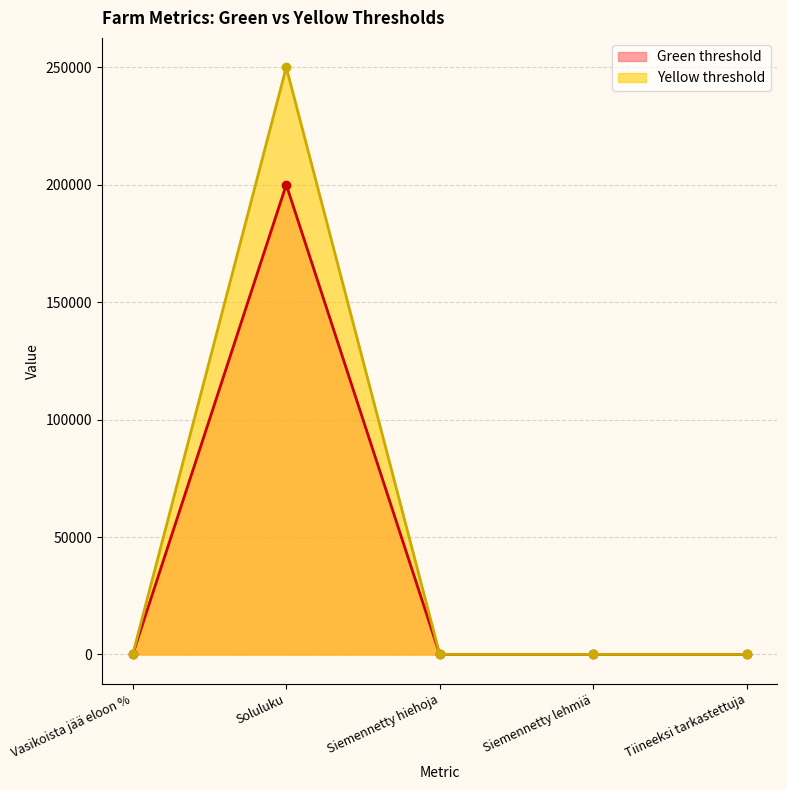

Reading left to right, extract all data points from this chart.

Green threshold: 95	200000	8	12	10
Yellow threshold: 90	250000	6	10	8